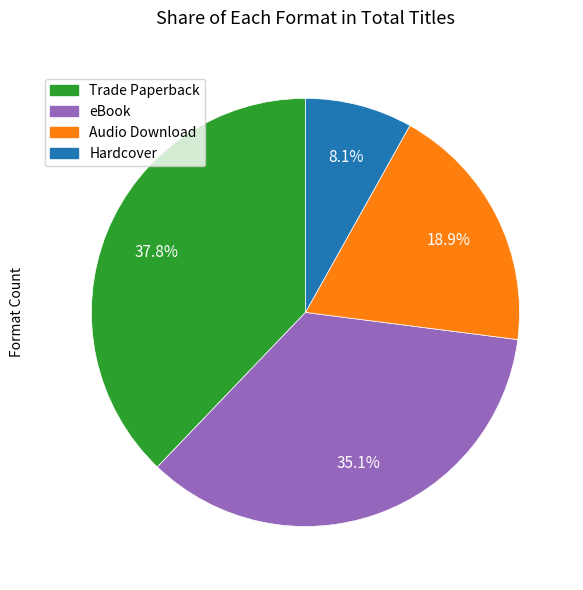

How many segments does this pie chart have?

4